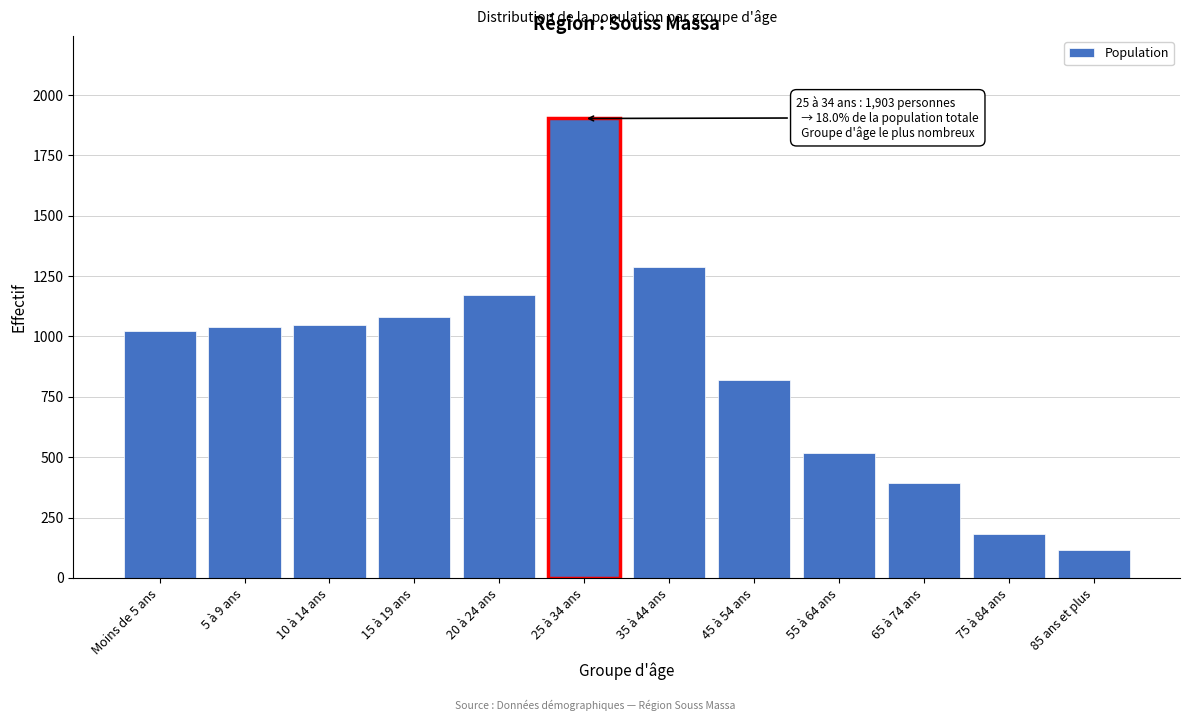

What is the change in value from 5 à 9 ans to 85 ans et plus?

-925